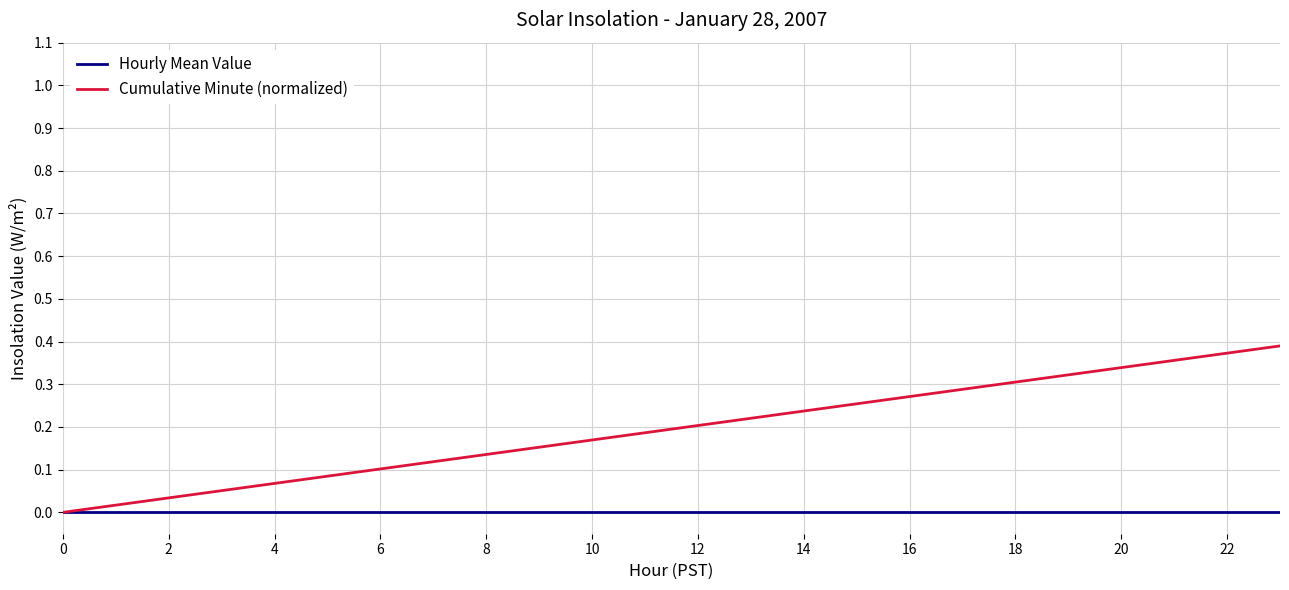

Which series has the widest spread of values?

Cumulative Minute (normalized)